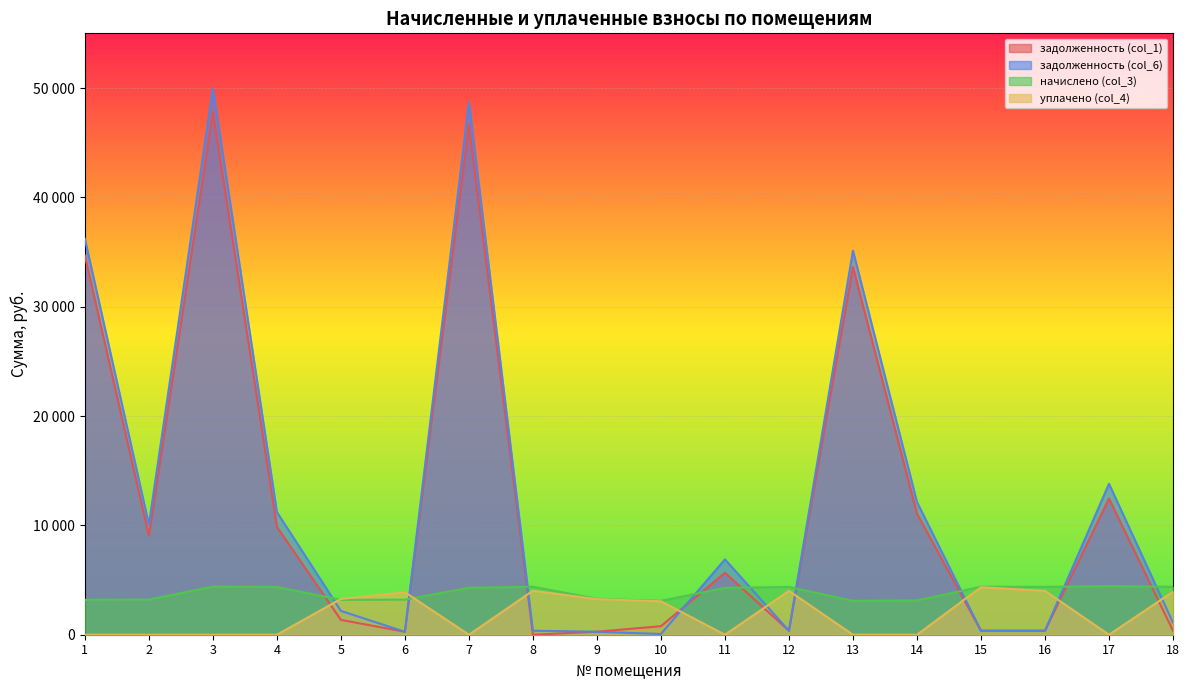

Which series has the widest spread of values?

задолженность (col_6)